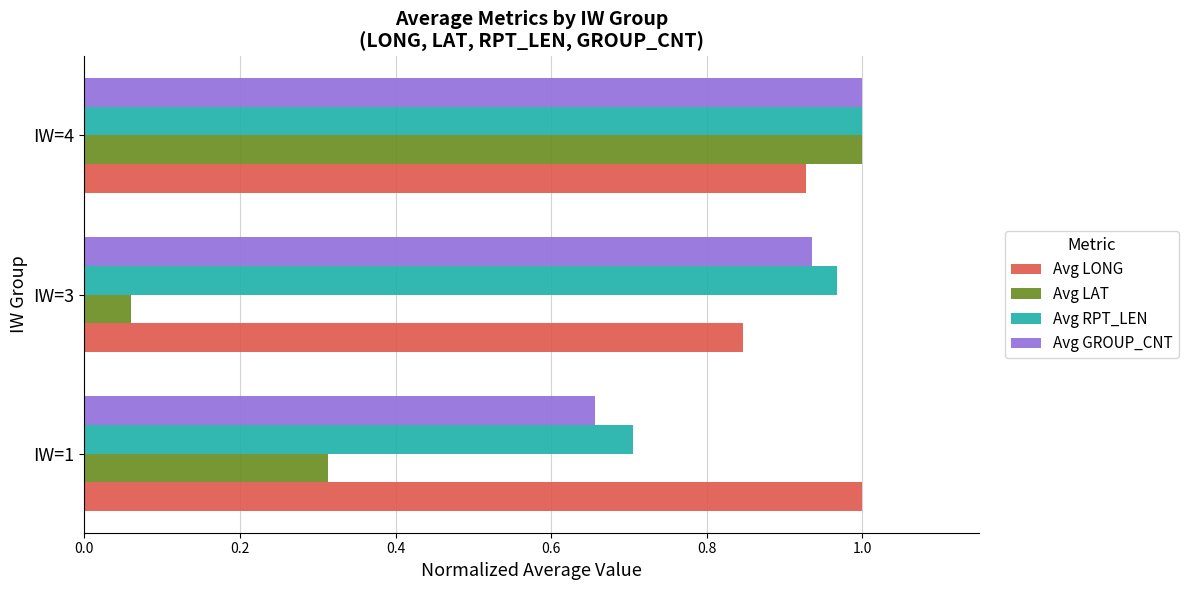

The value of Avg GROUP_CNT at IW=4 is 0.5. True or false?

False